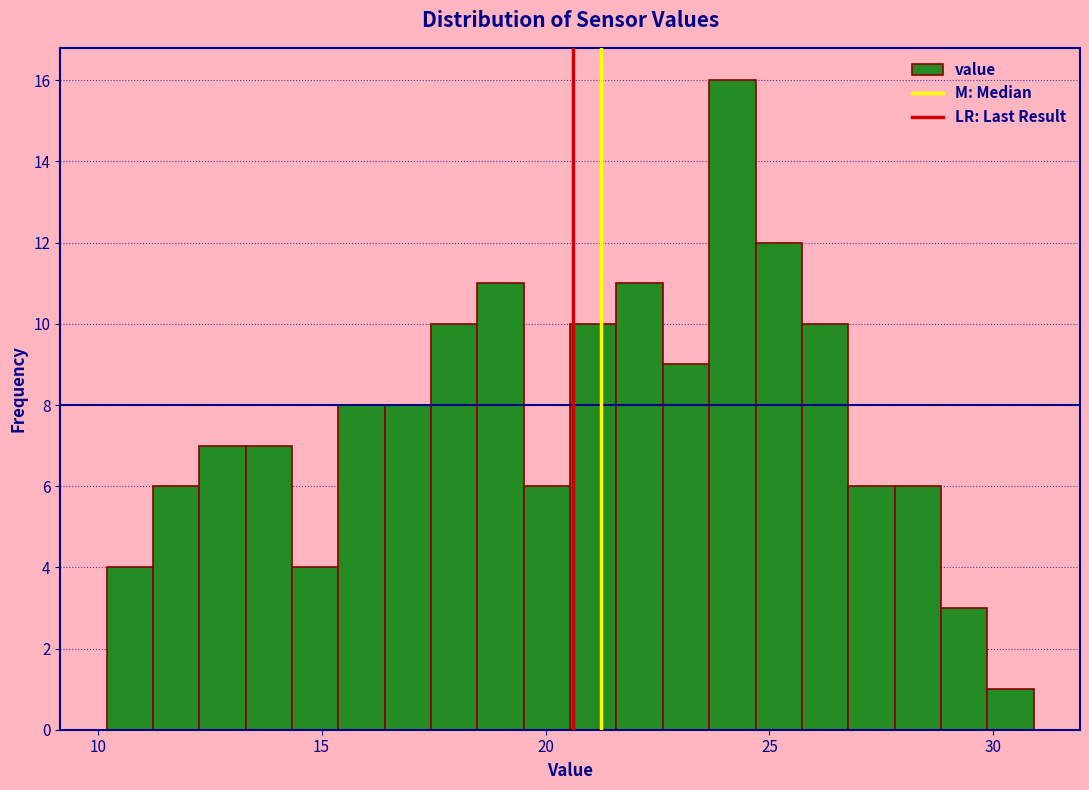

Around what value on the x-axis is the tallest bar? Give the approximate position of its centre, as read against the axis.

24.0